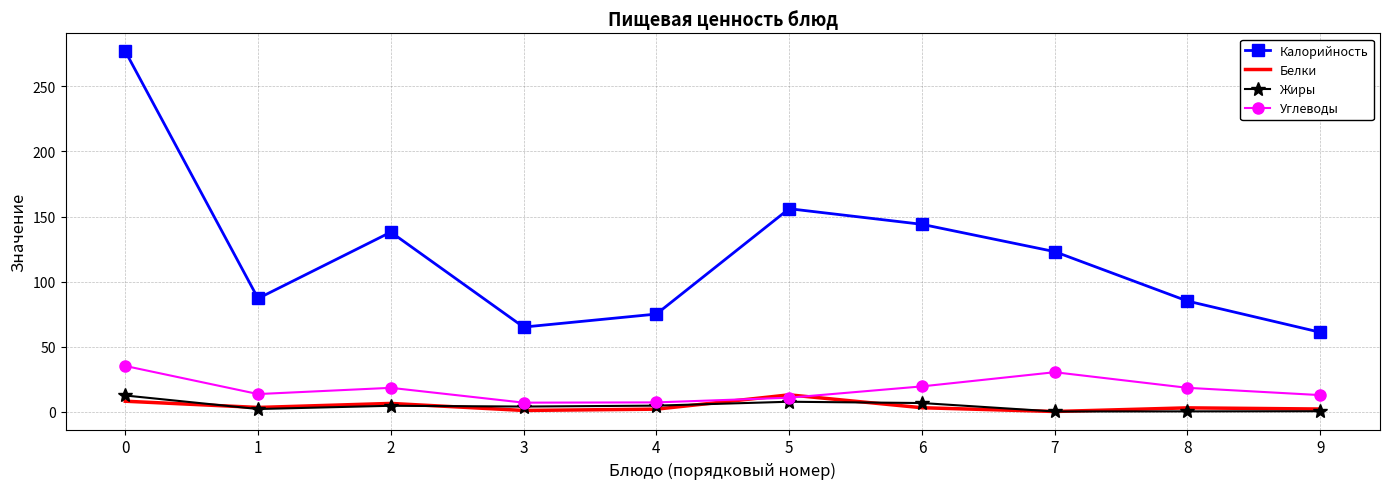

Where is the first local minimum for Белки?

1